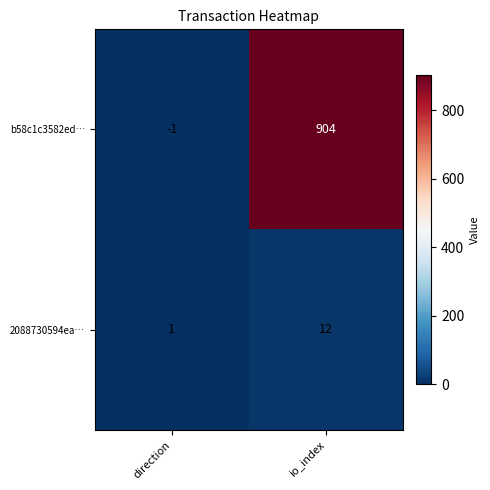

Between direction and io_index, which series saw the biggest shift?

b58c1c3582ed…